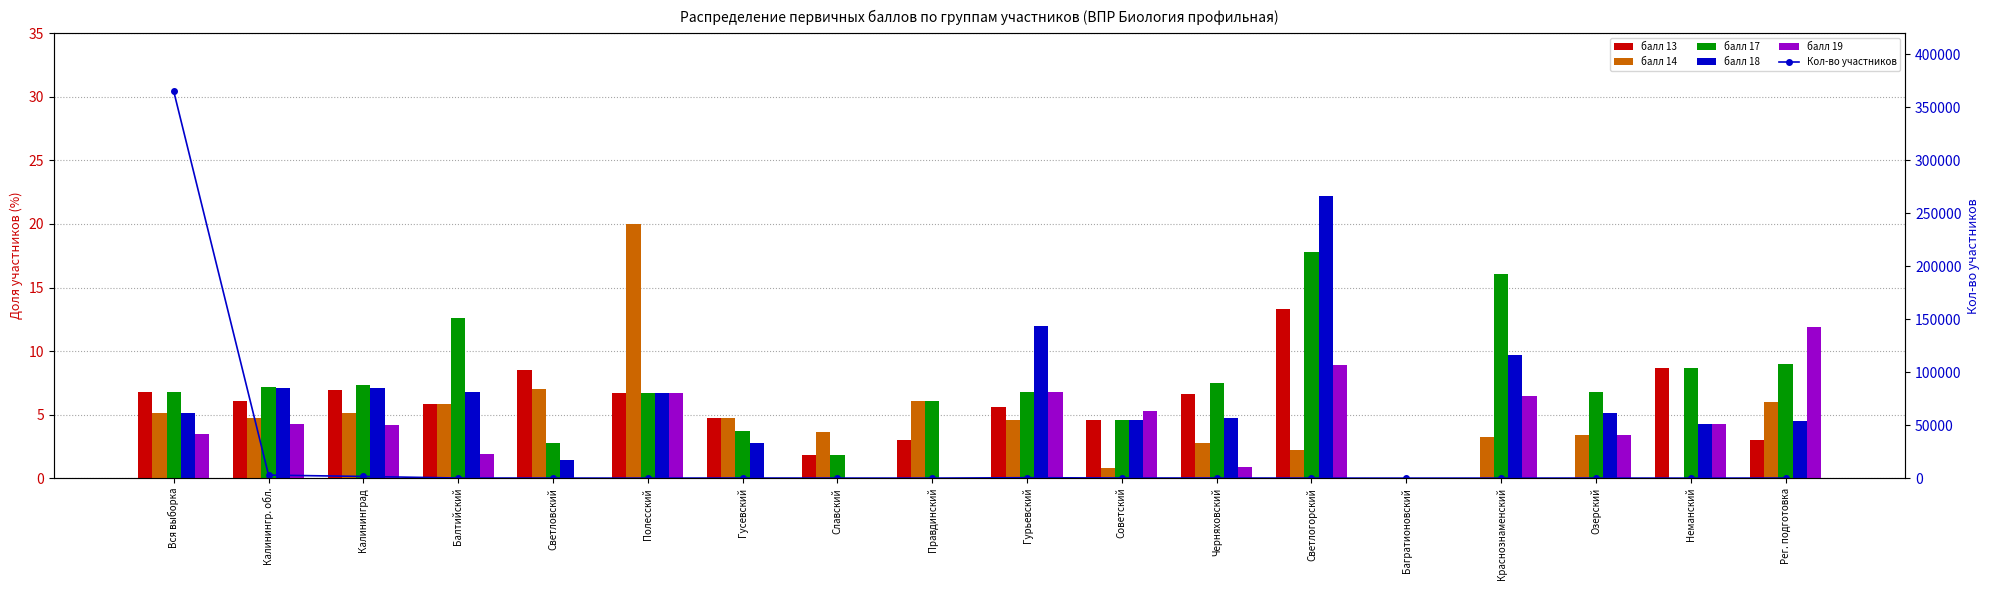

Reading left to right, extract all data points from this chart.

балл 13: Вся выборка=6.8	Калинингр. обл.=6.1	Калининград=6.9	Балтийский=5.8	Светловский=8.5	Полесский=6.7	Гусевский=4.7	Славский=1.8	Правдинский=3.0	Гурьевский=5.6	Советский=4.6	Черняховский=6.6	Светлогорский=13.3	Багратионовский=0.0	Краснознаменский=0.0	Озерский=0.0	Неманский=8.7	Рег. подготовка=3.0
балл 14: Вся выборка=5.1	Калинингр. обл.=4.7	Калининград=5.1	Балтийский=5.8	Светловский=7.0	Полесский=20.0	Гусевский=4.7	Славский=3.6	Правдинский=6.1	Гурьевский=4.6	Советский=0.8	Черняховский=2.8	Светлогорский=2.2	Багратионовский=0.0	Краснознаменский=3.2	Озерский=3.4	Неманский=0.0	Рег. подготовка=6.0
балл 17: Вся выборка=6.8	Калинингр. обл.=7.2	Калининград=7.3	Балтийский=12.6	Светловский=2.8	Полесский=6.7	Гусевский=3.7	Славский=1.8	Правдинский=6.1	Гурьевский=6.8	Советский=4.6	Черняховский=7.5	Светлогорский=17.8	Багратионовский=0.0	Краснознаменский=16.1	Озерский=6.8	Неманский=8.7	Рег. подготовка=9.0
балл 18: Вся выборка=5.1	Калинингр. обл.=7.1	Калининград=7.1	Балтийский=6.8	Светловский=1.4	Полесский=6.7	Гусевский=2.8	Славский=0.0	Правдинский=0.0	Гурьевский=12.0	Советский=4.6	Черняховский=4.7	Светлогорский=22.2	Багратионовский=0.0	Краснознаменский=9.7	Озерский=5.1	Неманский=4.3	Рег. подготовка=4.5
балл 19: Вся выборка=3.5	Калинингр. обл.=4.3	Калининград=4.2	Балтийский=1.9	Светловский=0.0	Полесский=6.7	Гусевский=0.0	Славский=0.0	Правдинский=0.0	Гурьевский=6.8	Советский=5.3	Черняховский=0.9	Светлогорский=8.9	Багратионовский=0.0	Краснознаменский=6.5	Озерский=3.4	Неманский=4.3	Рег. подготовка=11.9
Кол-во участников: Вся выборка=364864.0	Калинингр. обл.=2887.0	Калининград=1613.0	Балтийский=103.0	Светловский=71.0	Полесский=15.0	Гусевский=107.0	Славский=56.0	Правдинский=33.0	Гурьевский=409.0	Советский=131.0	Черняховский=106.0	Светлогорский=45.0	Багратионовский=18.0	Краснознаменский=31.0	Озерский=59.0	Неманский=23.0	Рег. подготовка=67.0